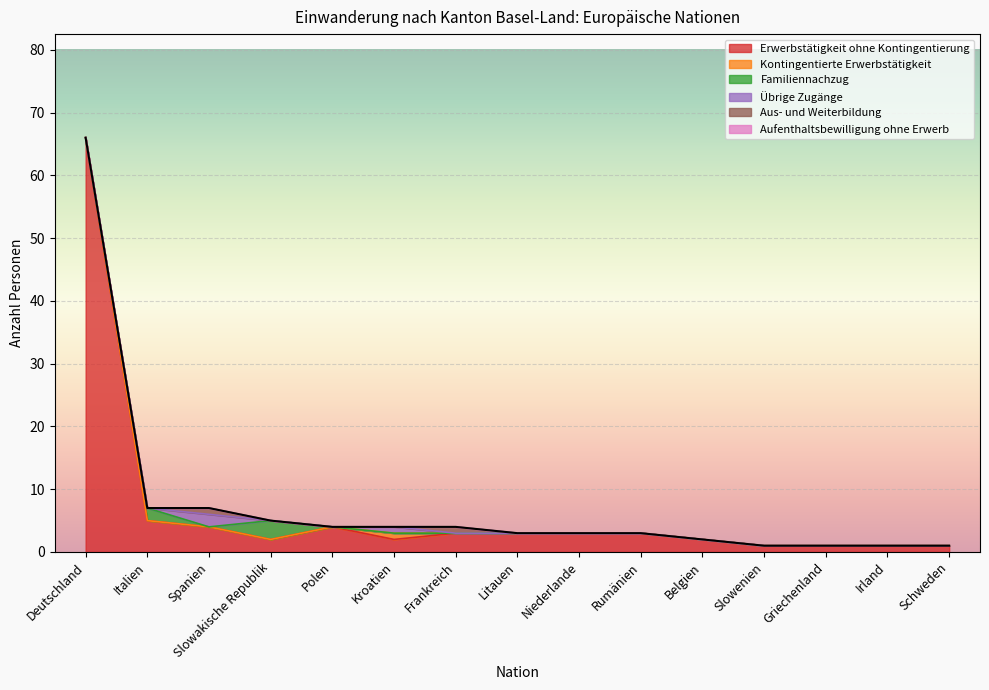

At how many categories does at least one series exceed 11?

1